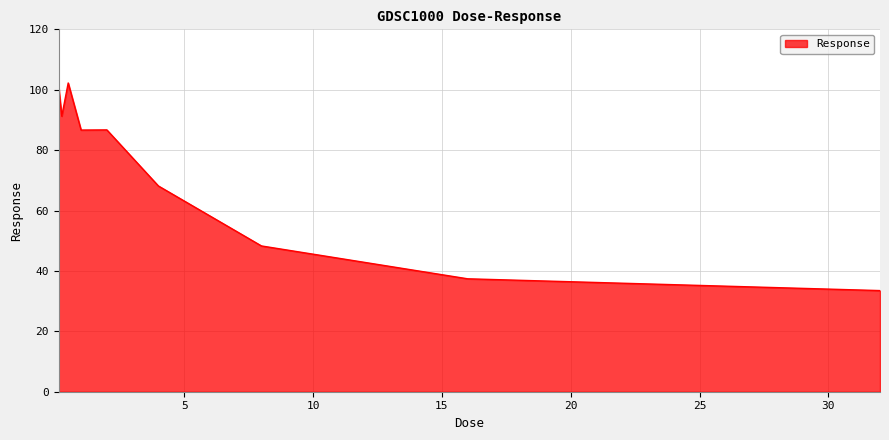

What is the greatest value displayed?

102.2